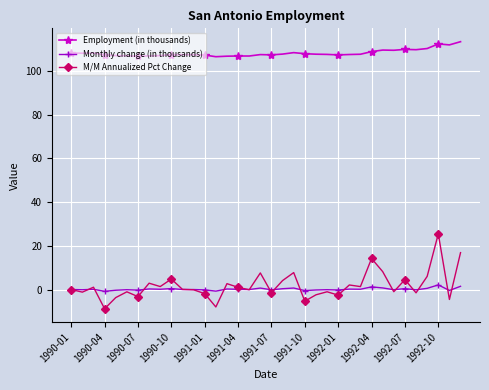

How many lines are shown in the chart?

3